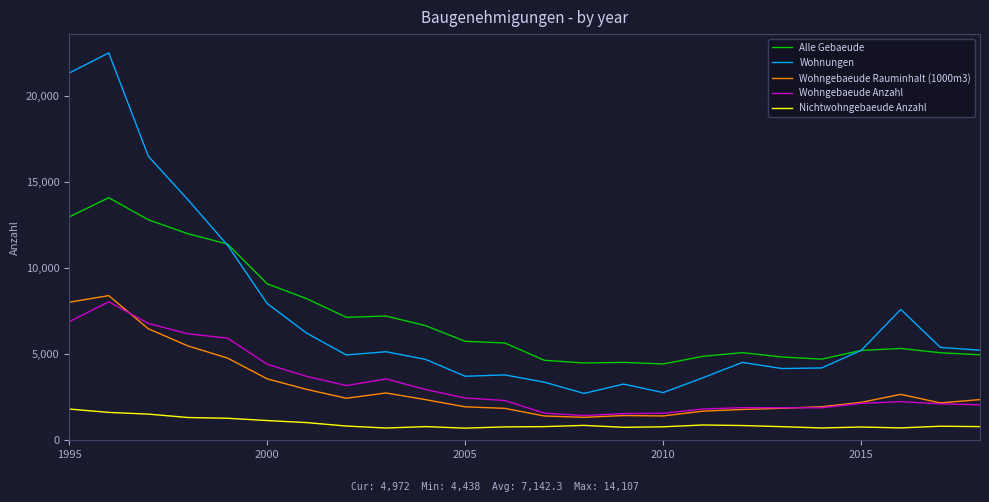

Which series has the widest spread of values?

Wohnungen